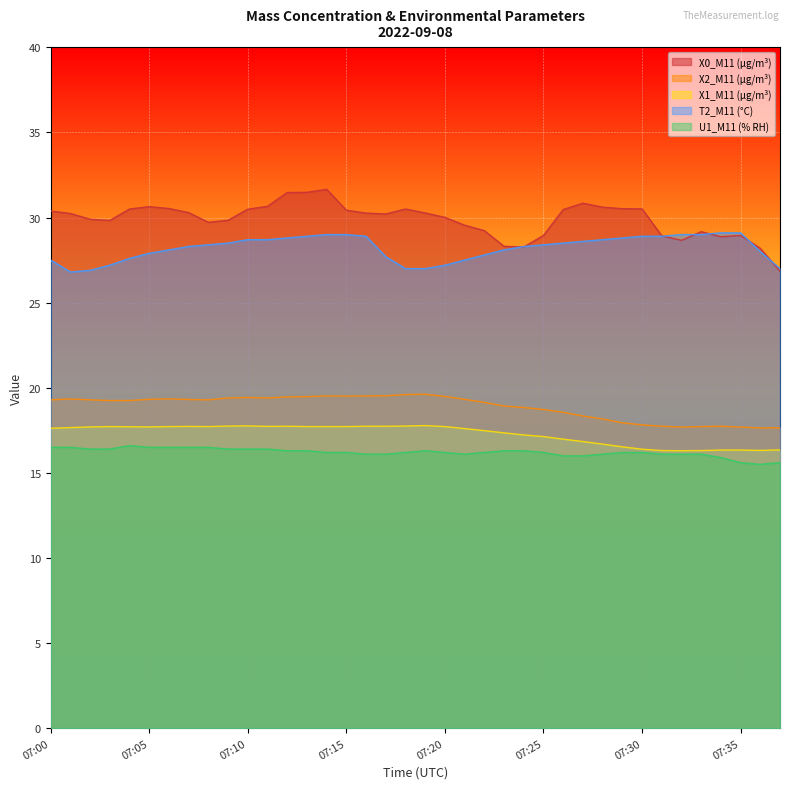

True or false: U1_M11 (% RH) has a value of 16.2 at 07:20.

True